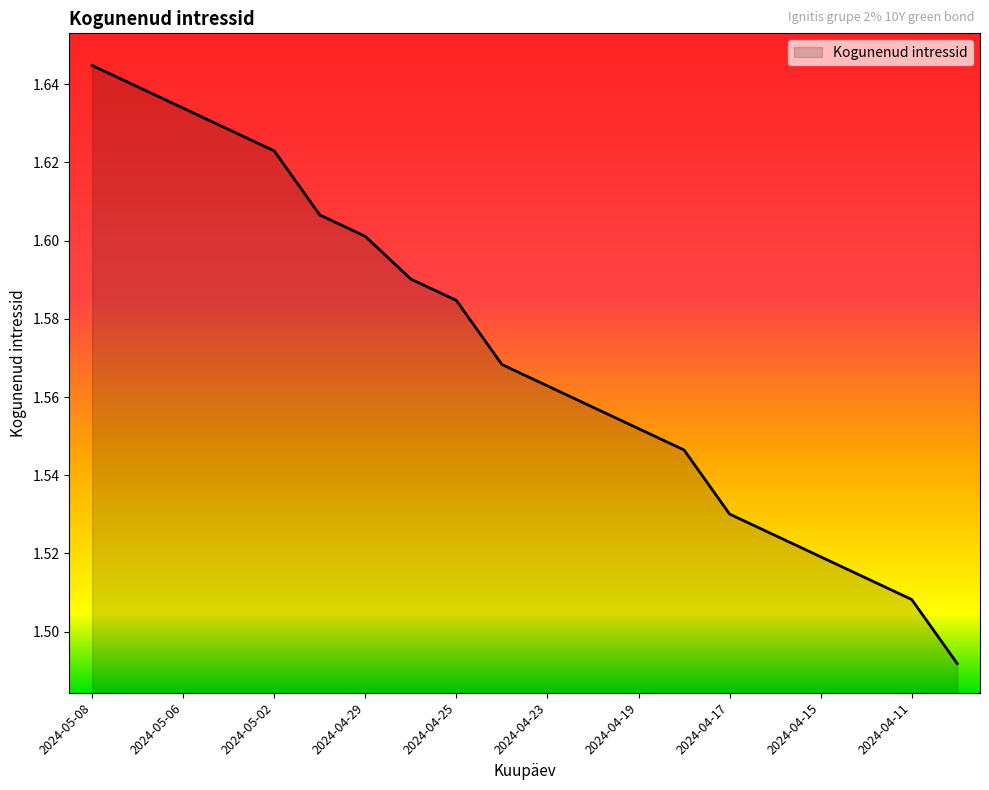

List the labels in order of value, smallest first.

2024-04-10, 2024-04-11, 2024-04-12, 2024-04-15, 2024-04-16, 2024-04-17, 2024-04-18, 2024-04-19, 2024-04-22, 2024-04-23, 2024-04-24, 2024-04-25, 2024-04-26, 2024-04-29, 2024-04-30, 2024-05-02, 2024-05-03, 2024-05-06, 2024-05-07, 2024-05-08